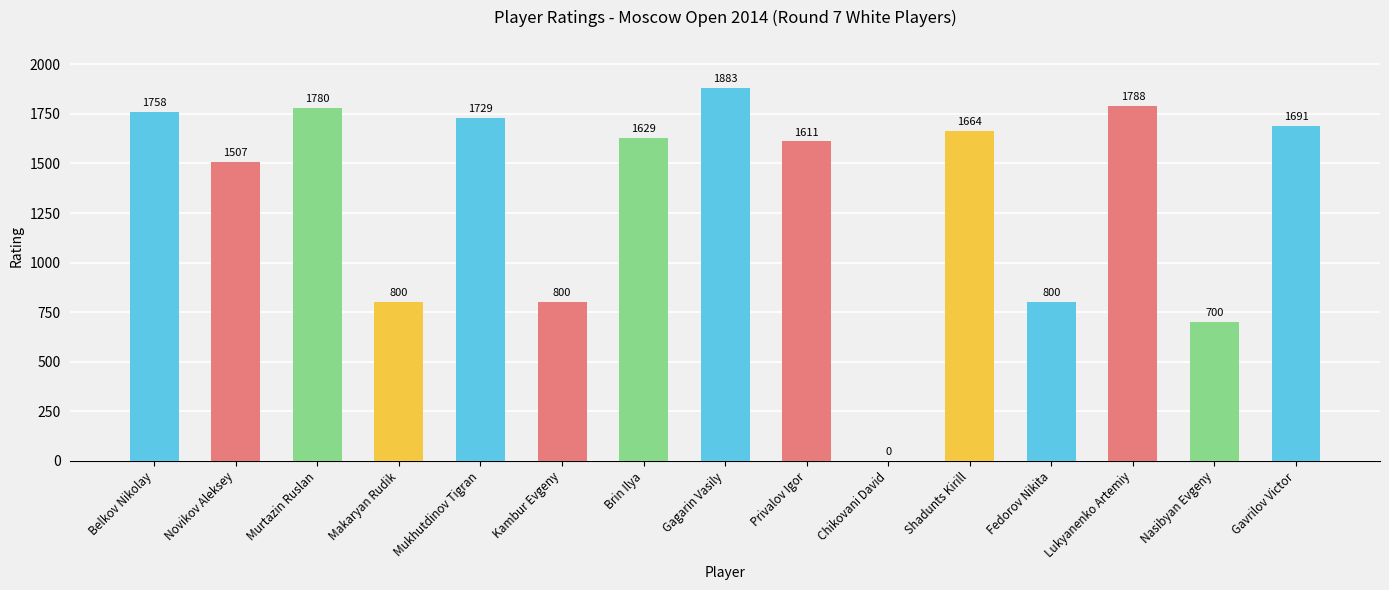

The value at Gavrilov Victor is 1691. True or false?

True